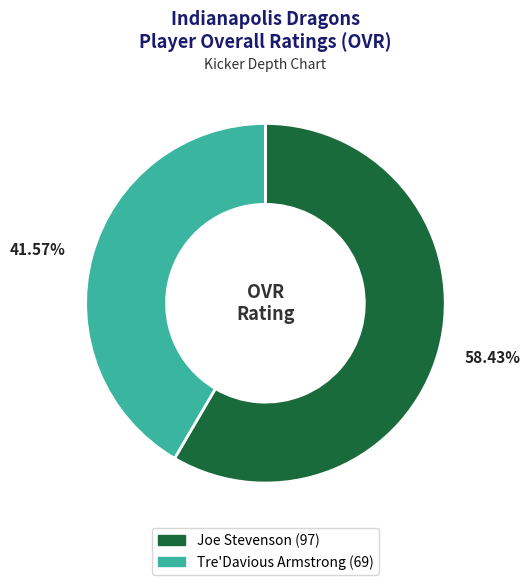

How many segments does this pie chart have?

2